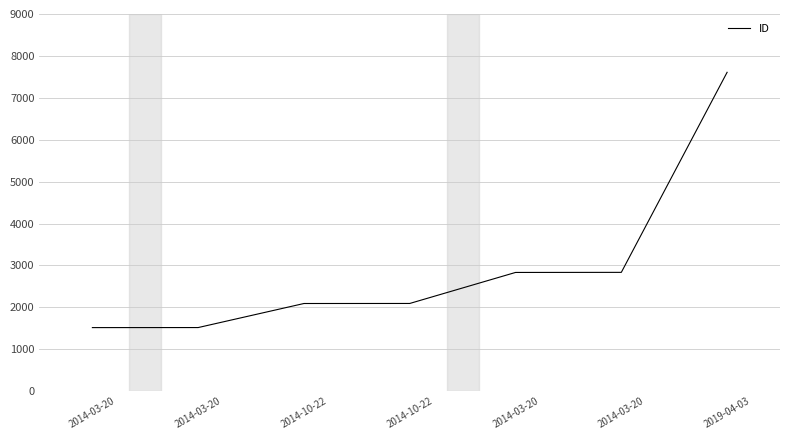

What is the smallest value displayed?

1518